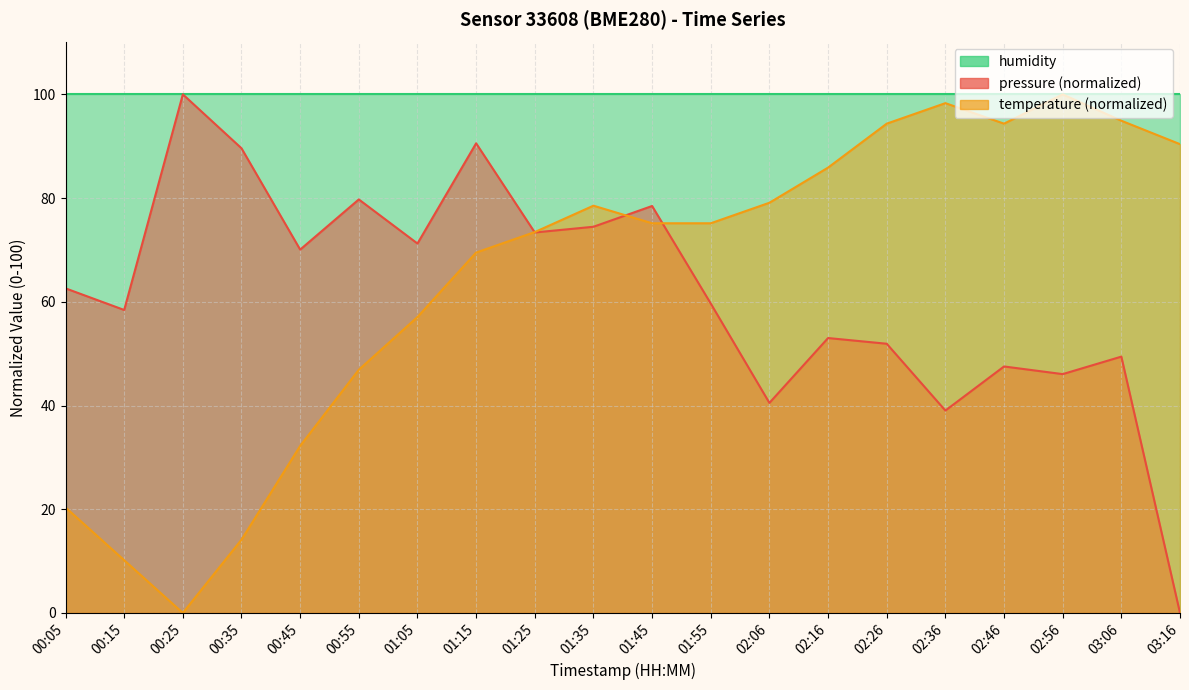

Where do temperature and pressure first cross each other?

01:15 and 01:25